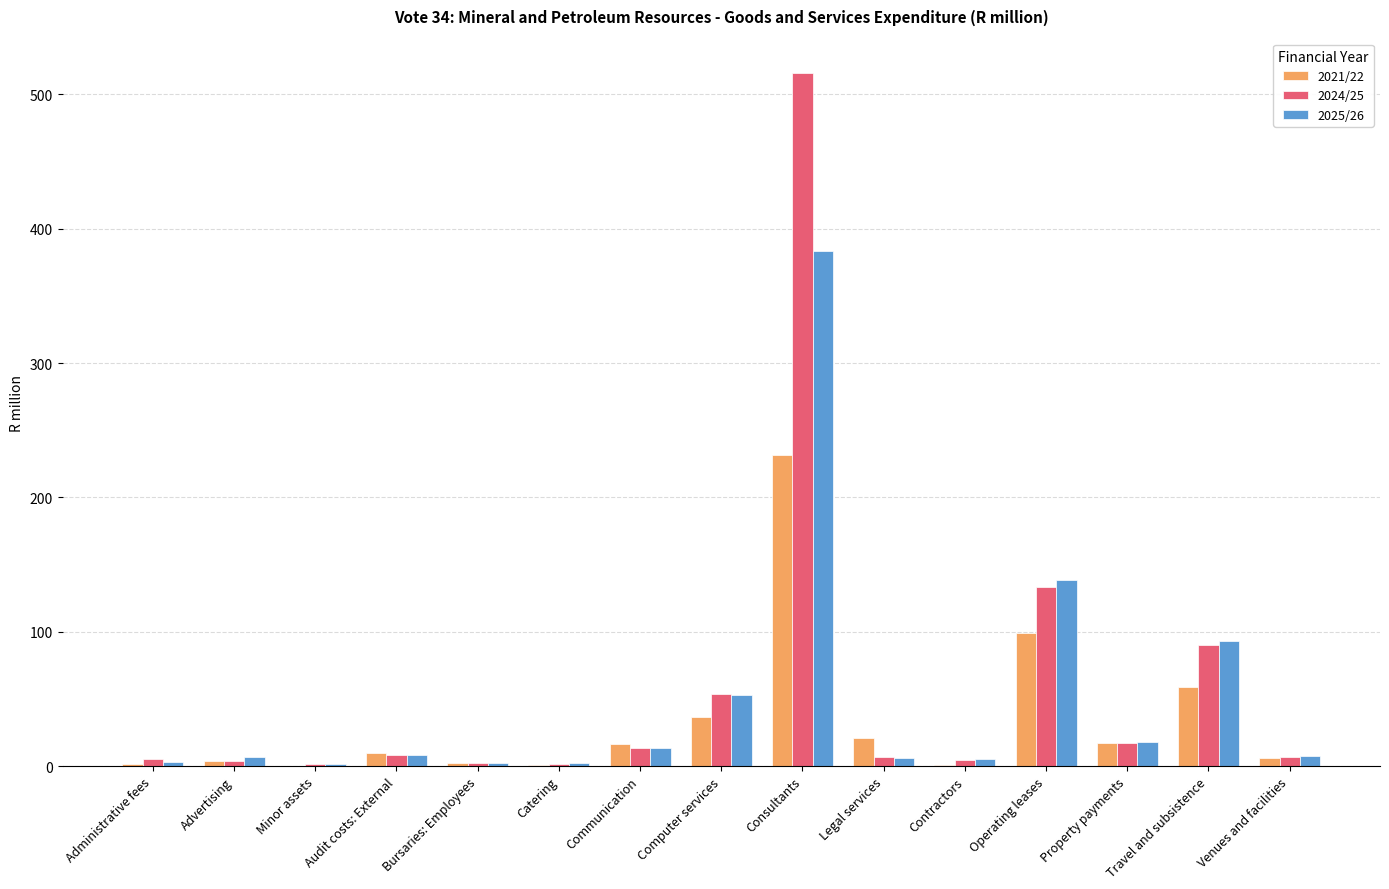

The 2021/22 series shows 16.8 at Communication. True or false?

True